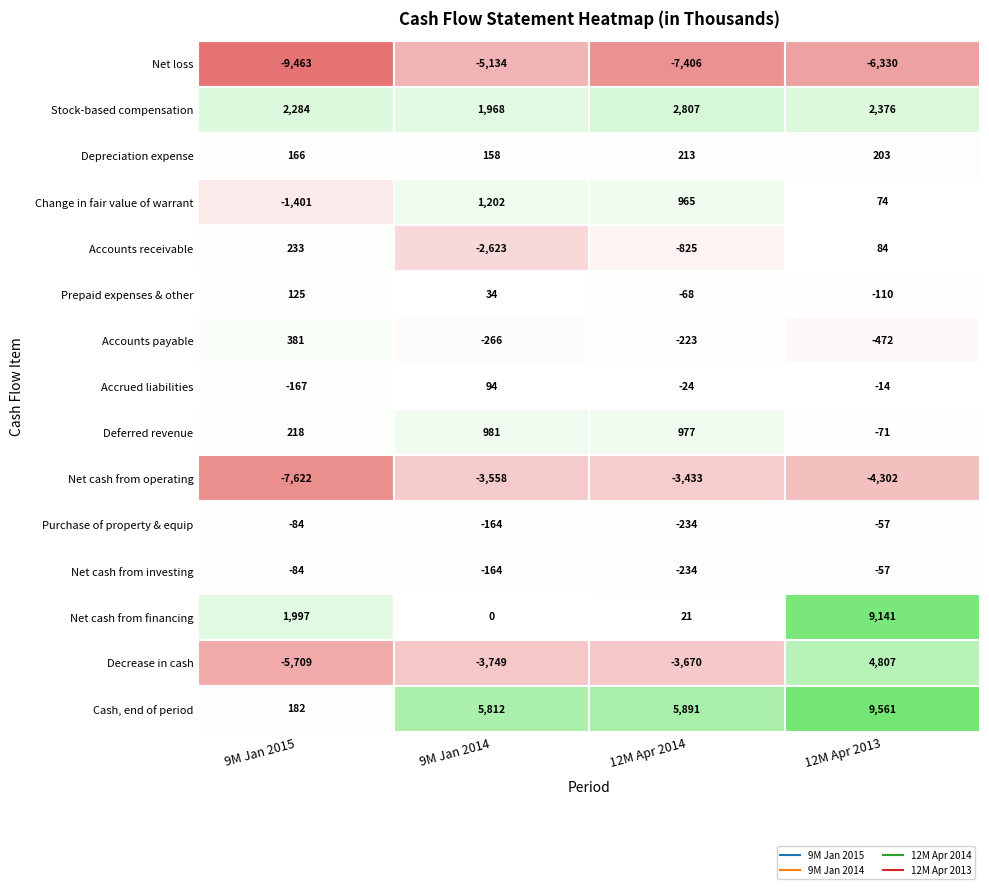

What is the maximum value for 9M Jan 2014?

5812